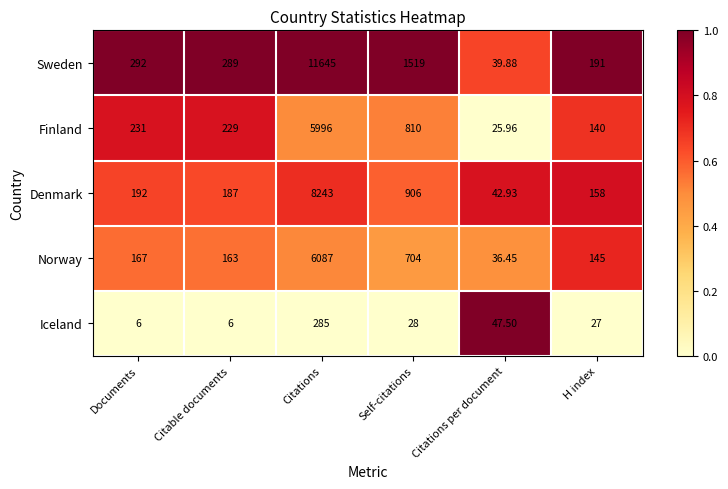

At which label is Denmark closest to 4142?

Self-citations